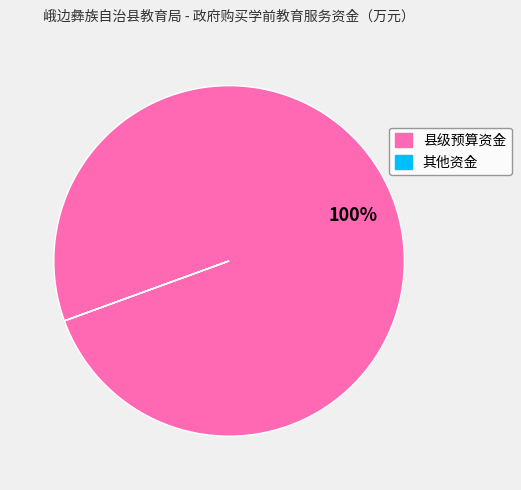

The 县级预算资金 slice represents 89% of the pie. True or false?

False